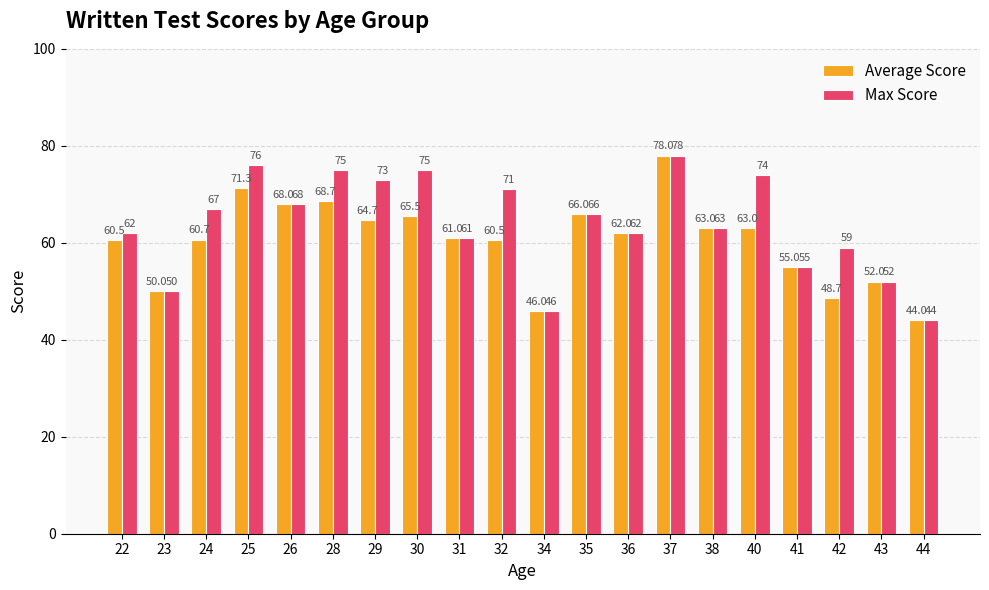

Reading left to right, extract all data points from this chart.

Average Score: 60.5	50.0	60.7	71.3	68.0	68.7	64.7	65.5	61.0	60.5	46.0	66.0	62.0	78.0	63.0	63.0	55.0	48.7	52.0	44.0
Max Score: 62.0	50.0	67.0	76.0	68.0	75.0	73.0	75.0	61.0	71.0	46.0	66.0	62.0	78.0	63.0	74.0	55.0	59.0	52.0	44.0